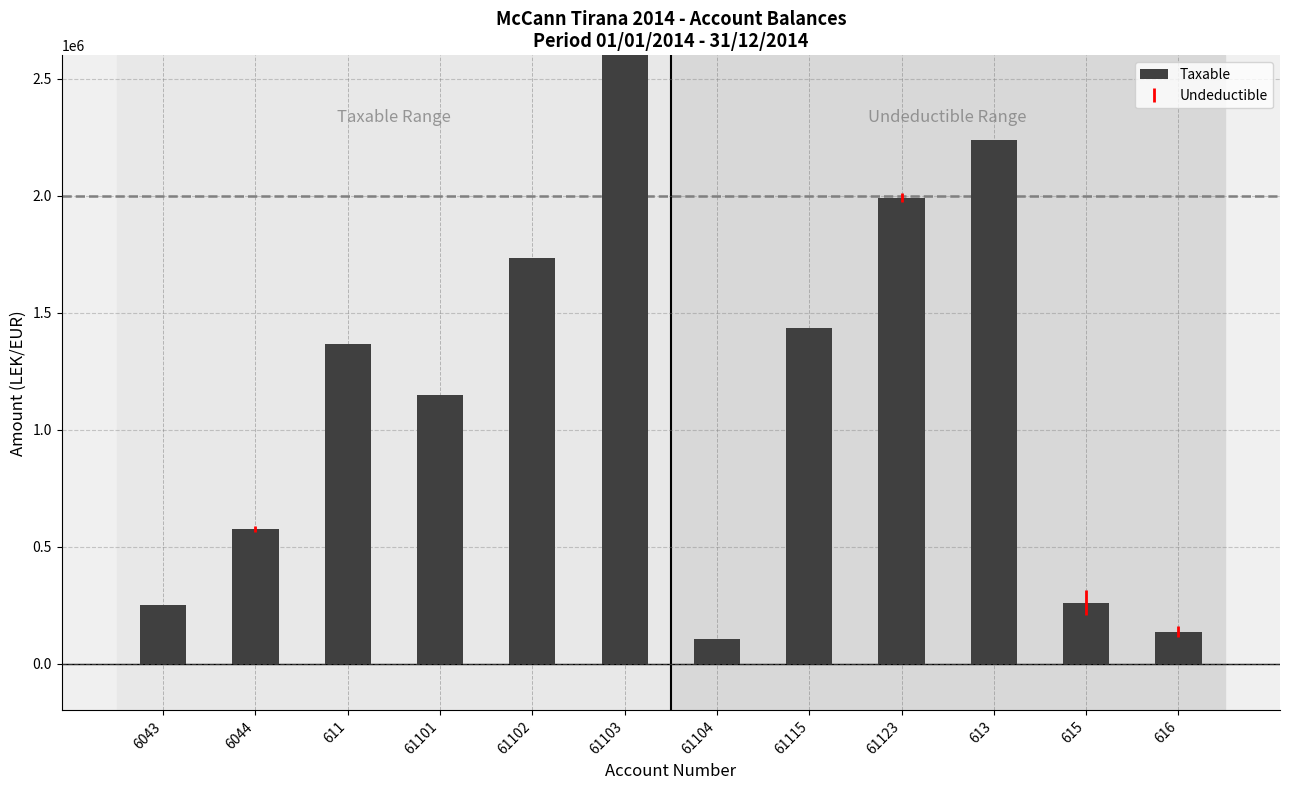

How many values are below 1366068?

6